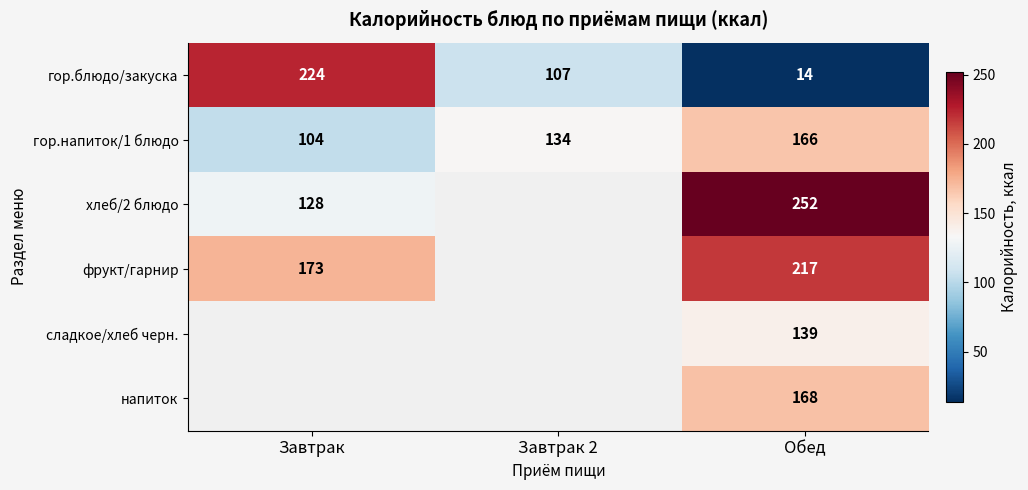

How many data points does each series have?

3